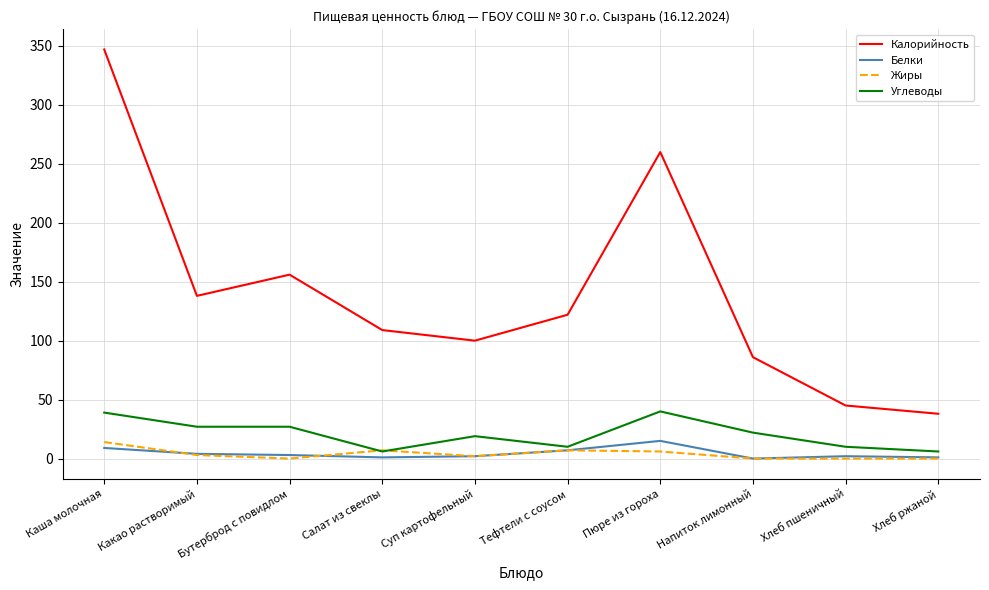

What is the sum of the Белки values at Хлеб ржаной and Пюре из гороха?

16